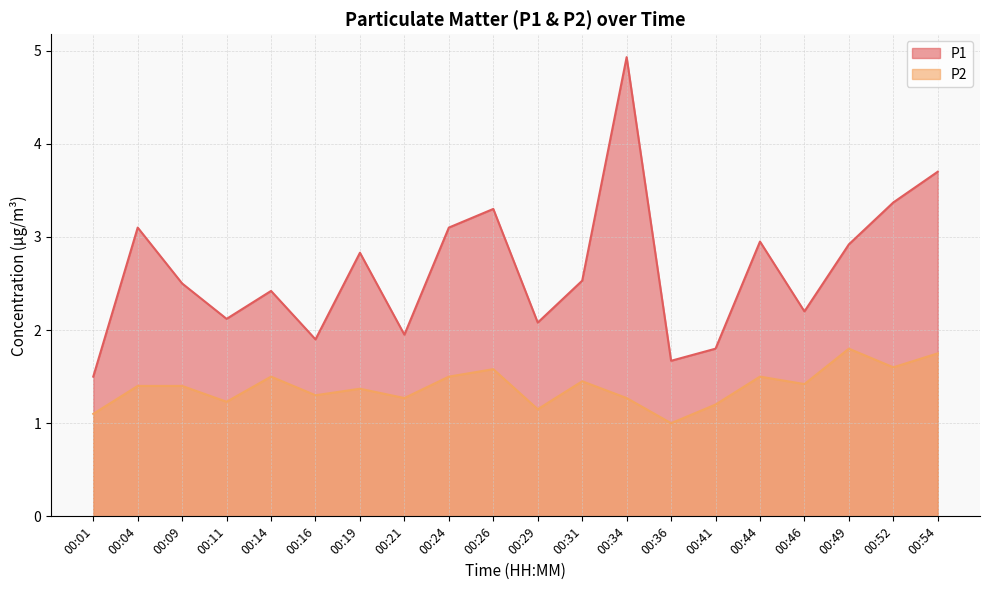

True or false: P2 and P1 cross at least once.

False